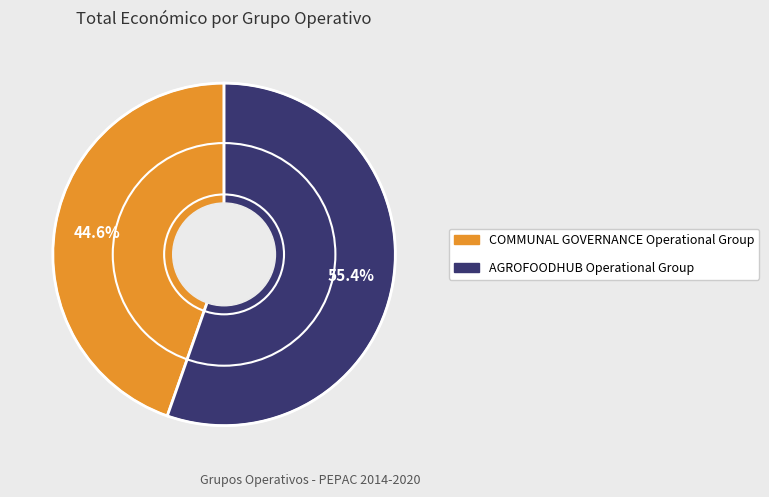

What is the majority slice?

AGROFOODHUB Operational Group